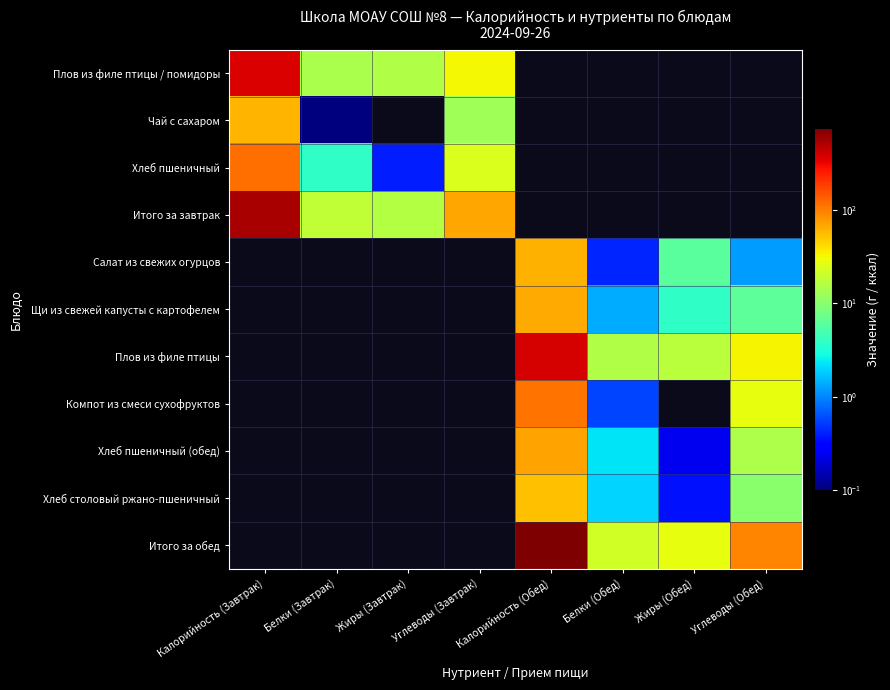

Between Жиры (Завтрак) and Белки (Завтрак), which is larger?

Жиры (Завтрак)